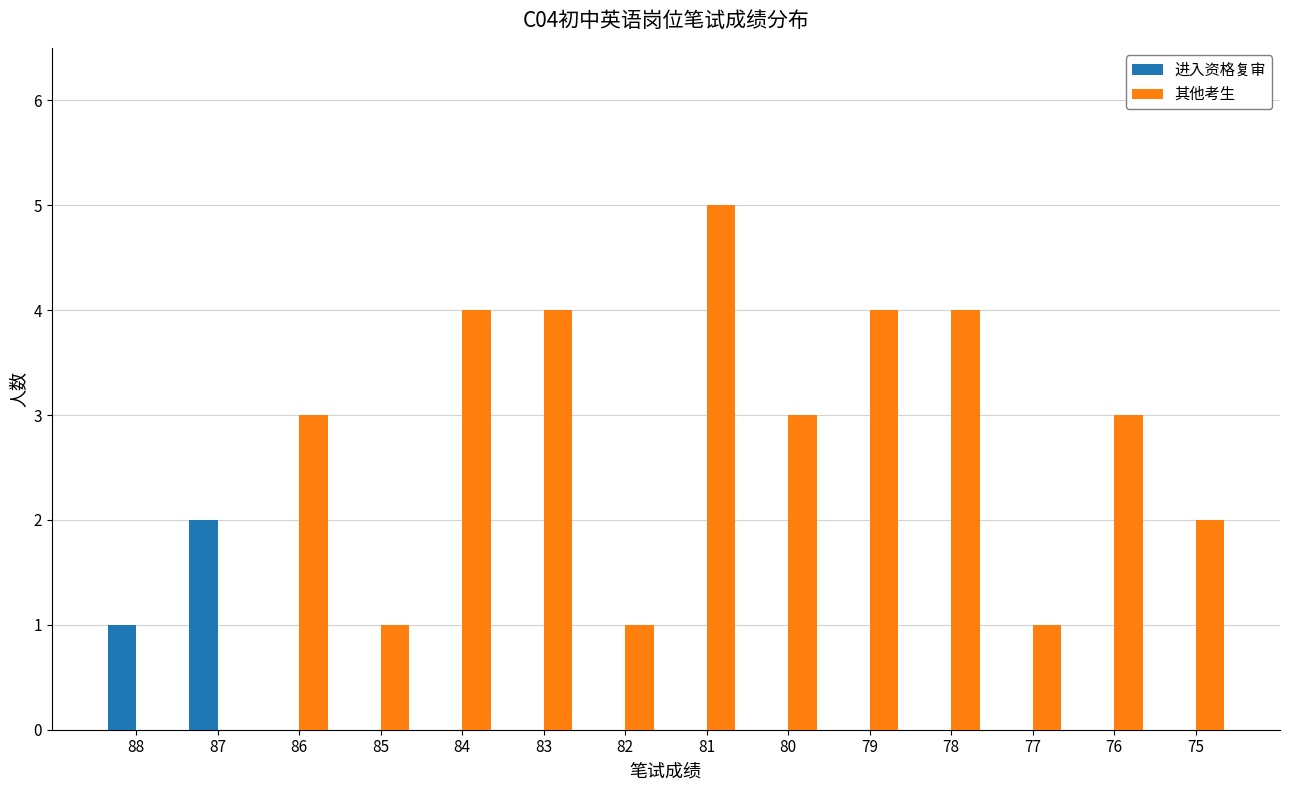

What is the highest value of the 其他考生 series?

5